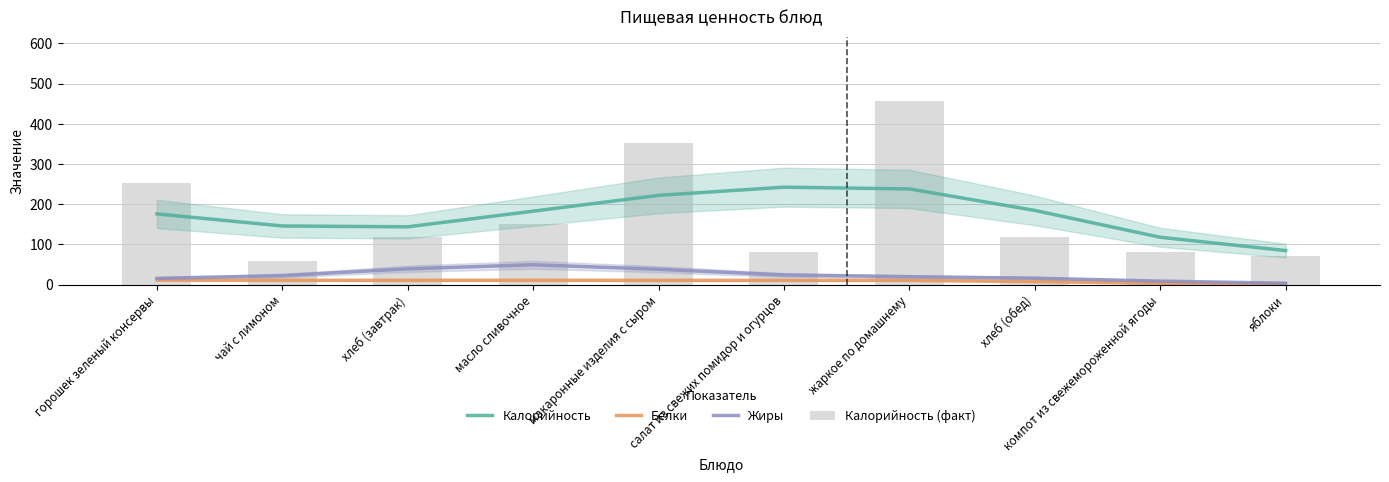

Are the bars grouped side by side (vs. stacked)?

Yes